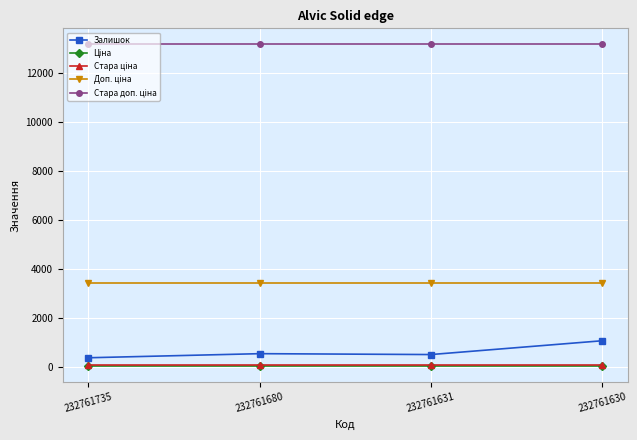

Does the chart have visible grid lines?

Yes